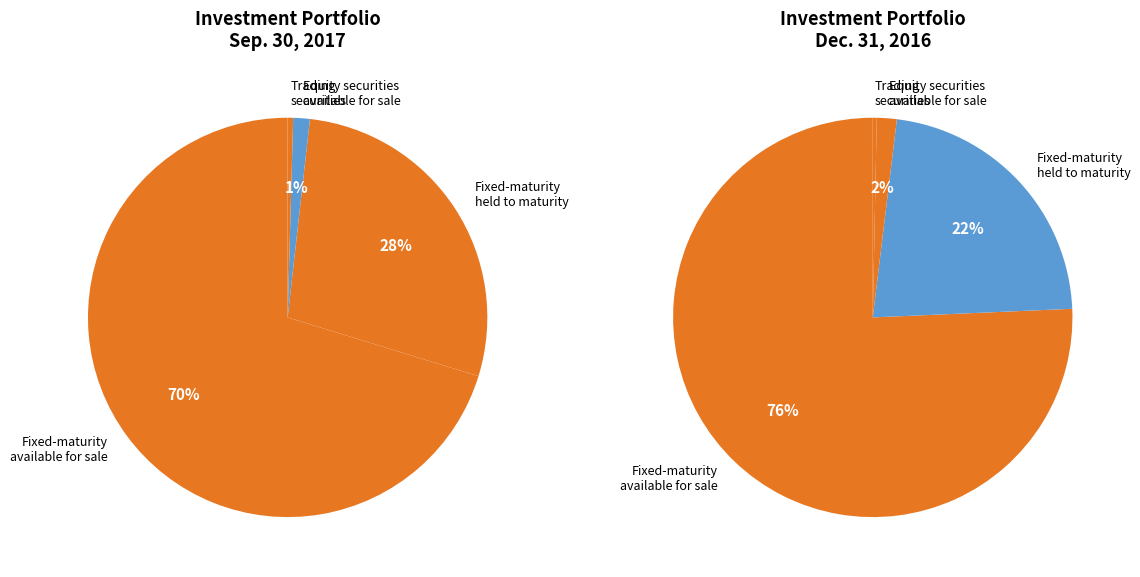

To the nearest percent, what is the combined percentage of Fixed-maturity
held to maturity and Fixed-maturity
available for sale?

98%